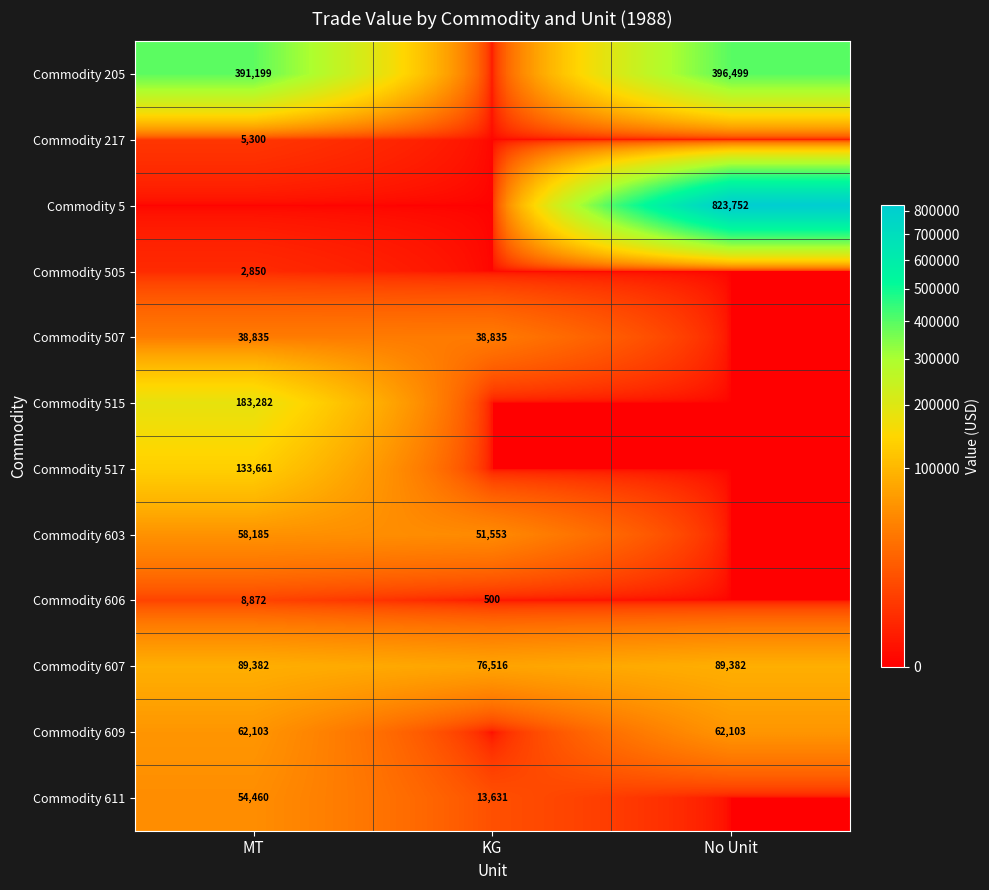

What is the total value across all series at KG?

181035